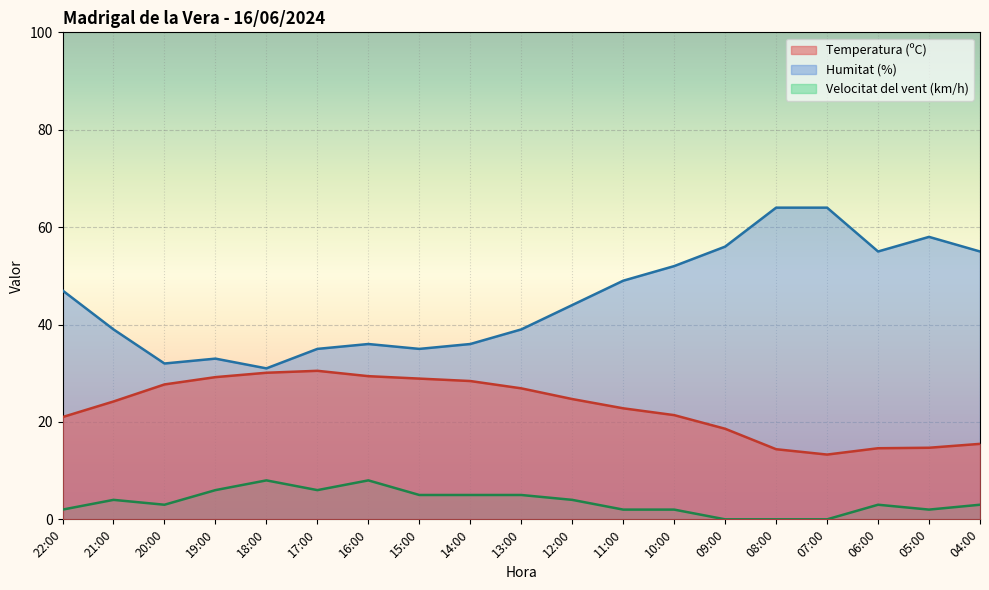

True or false: Humitat (%) has a value of 16.9 at 15:00.

False